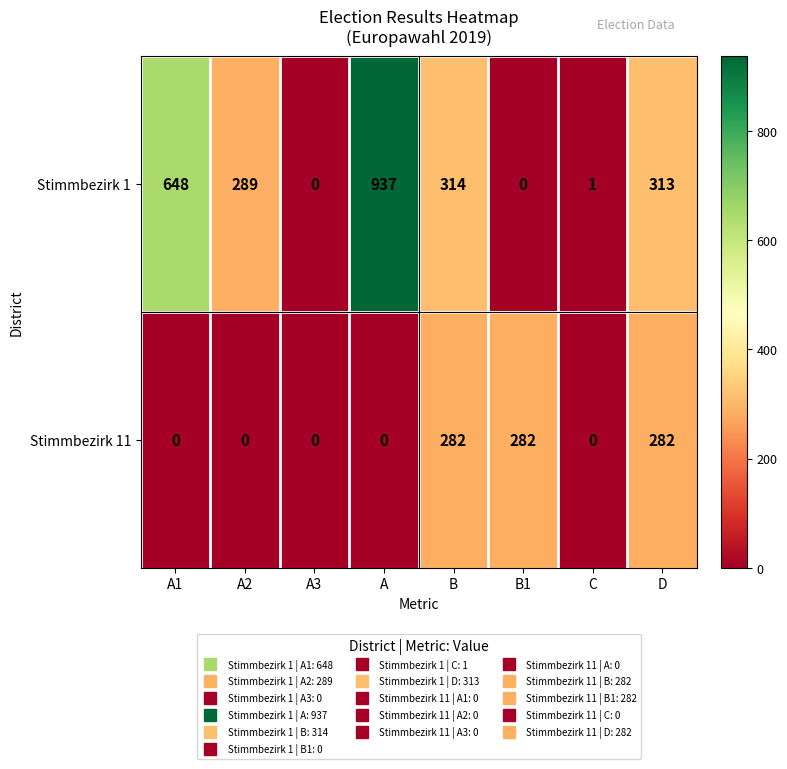

What is the difference between the second highest and minimum values in the Stimmbezirk 1 series?

648